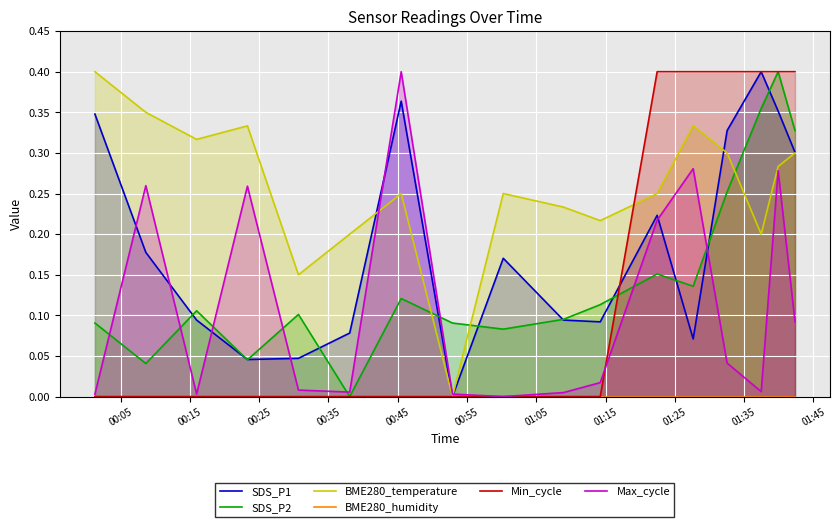

At how many categories does at least one series exceed 0?

17